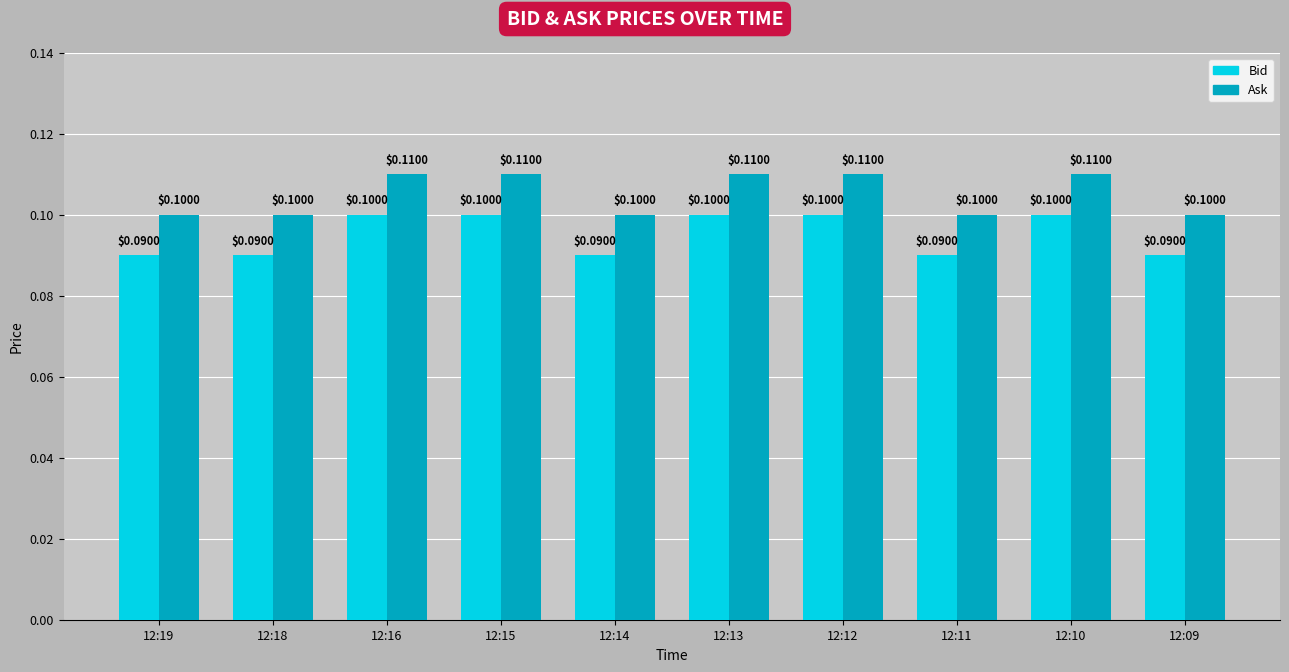

List the series in order of their overall mean, highest first.

Ask, Bid